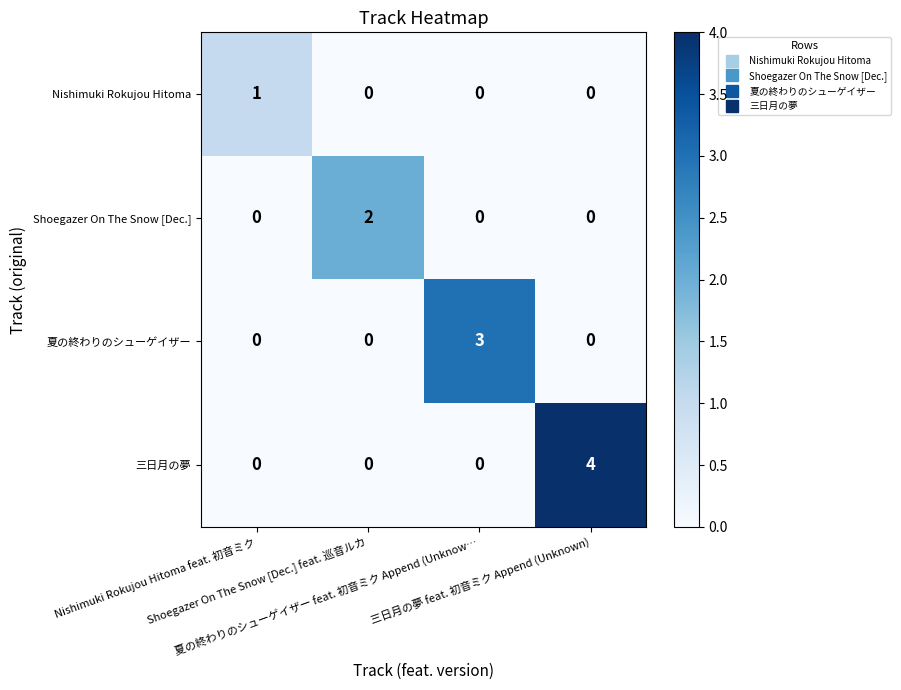

What is the total value across all series at Shoegazer On The Snow [Dec.] feat. 巡音ルカ?

2